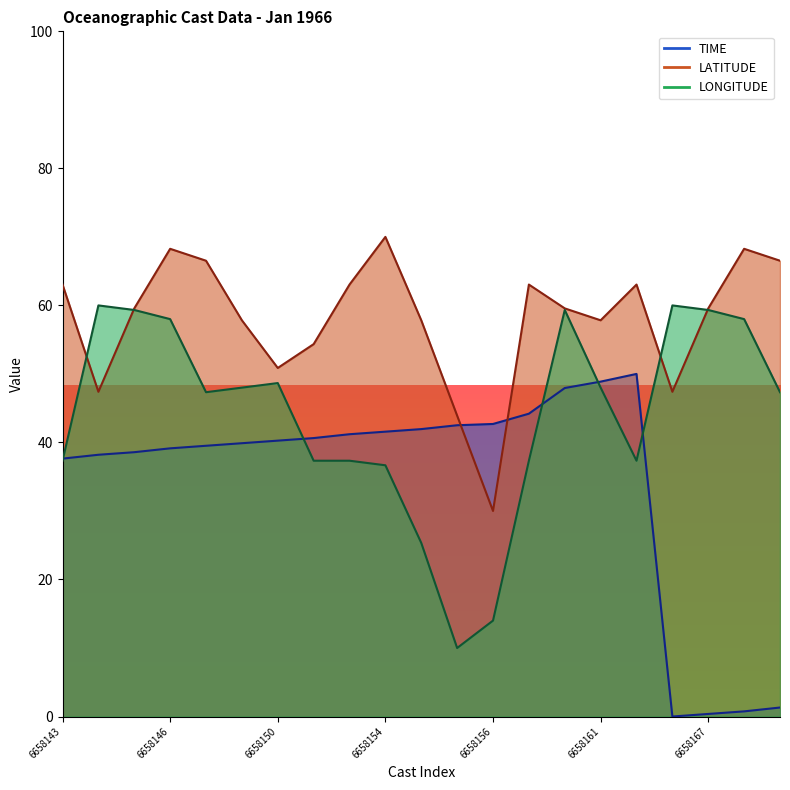

What is the approximate value of TIME at 6658162?

50.0